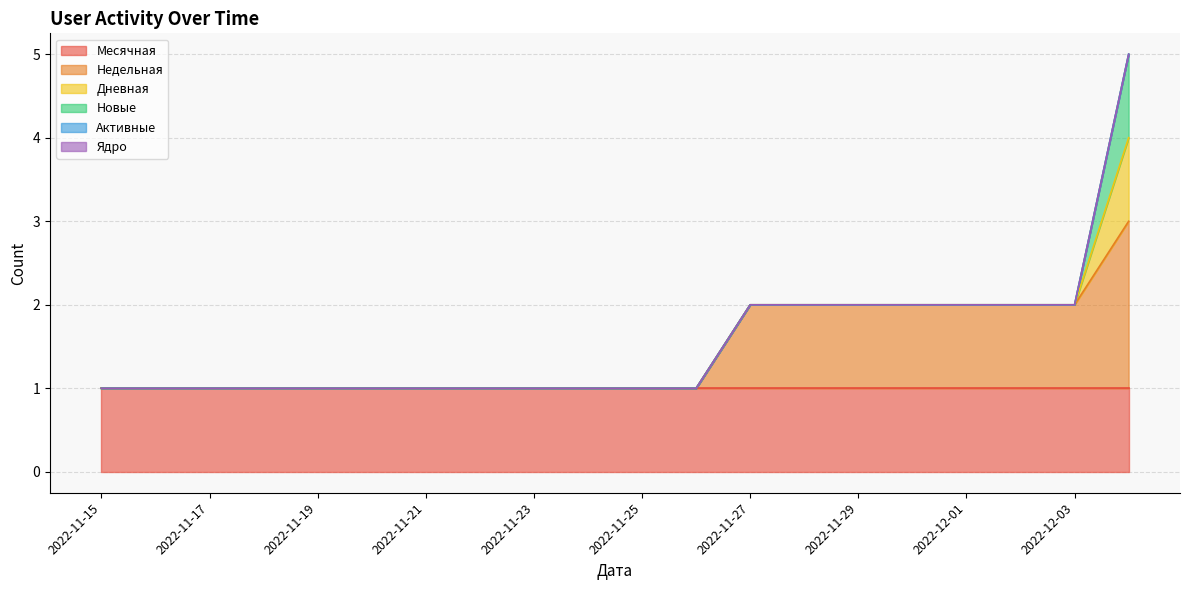

Does the chart display data point markers on the line(s)?

No